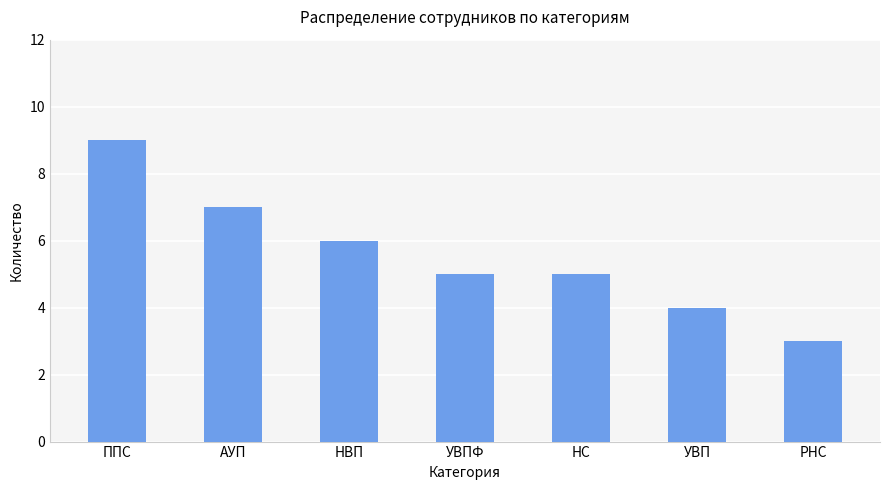

What is the label of the 5th bar from the left?

НС